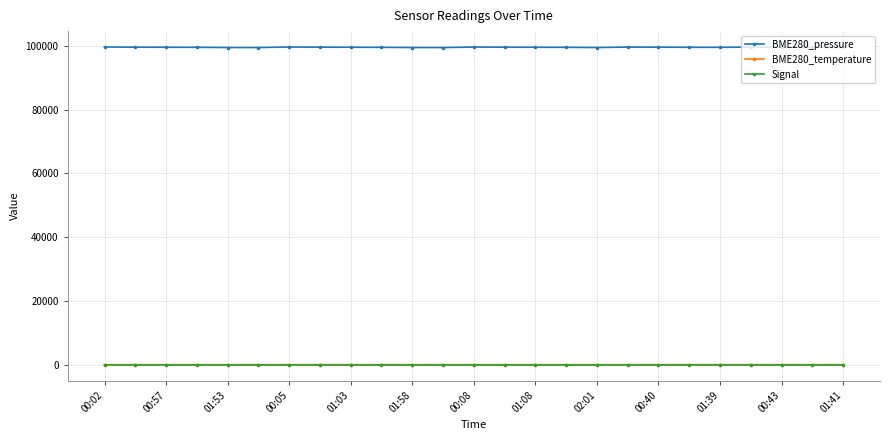

Which series has the largest total across all categories?

BME280_pressure